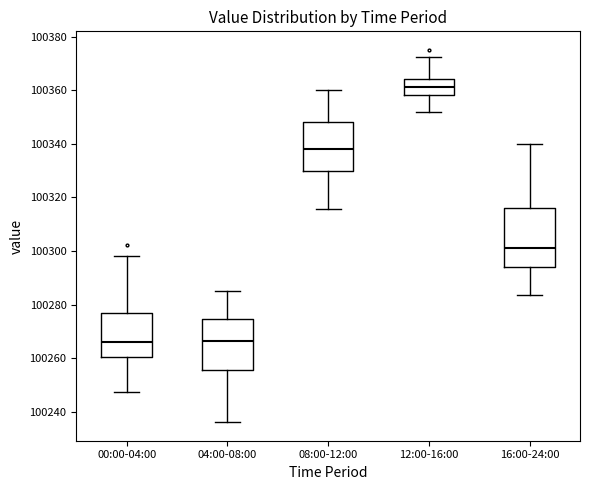

Reading left to right, read every box against the y-axis: the position of its median line, the range the box covers, and the ends of its whiskers. The values are not printed on the chart, so give them approximately, as read against the axis.

00:00-04:00: median 100266, box 100260 to 100276, whiskers 100248 to 100298
04:00-08:00: median 100266, box 100256 to 100274, whiskers 100236 to 100286
08:00-12:00: median 100338, box 100330 to 100348, whiskers 100316 to 100360
12:00-16:00: median 100362, box 100358 to 100364, whiskers 100352 to 100372
16:00-24:00: median 100302, box 100294 to 100316, whiskers 100284 to 100340